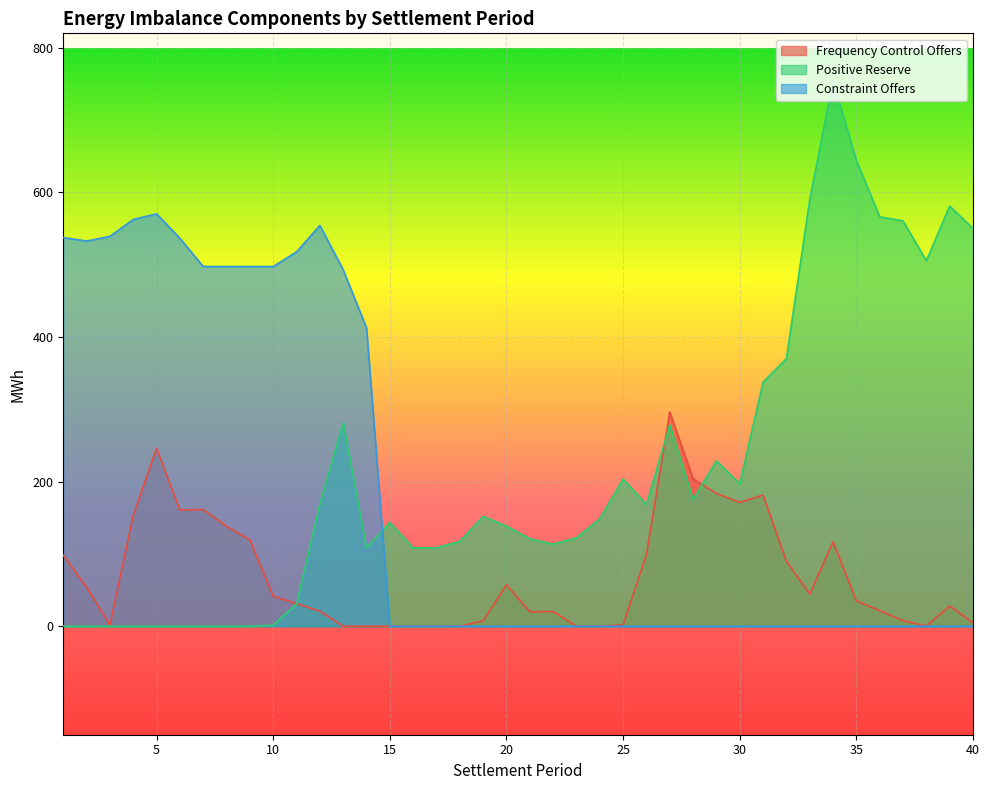

How many lines are shown in the chart?

3